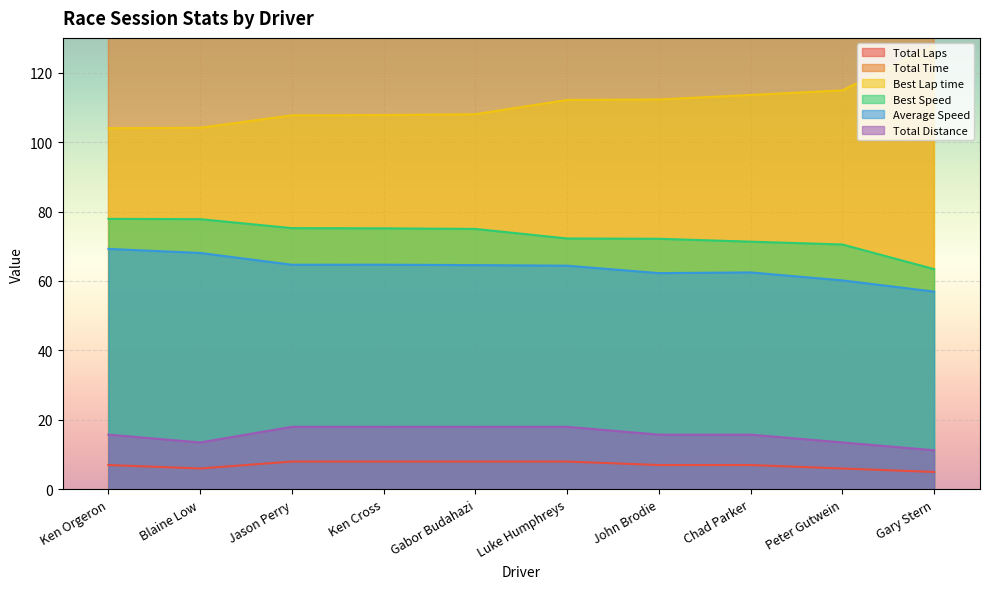

Reading right to left, list all the values displayed in this chart.

Total Laps: 5.0	6.0	7.0	7.0	8.0	8.0	8.0	8.0	6.0	7.0
Total Time: 711.3	807.7	907.7	910.5	1006.2	1003.5	1001.7	1001.9	713.9	818.9
Best Lap time: 127.7	114.9	113.6	112.3	112.1	108.0	107.8	107.7	104.1	104.0
Best Speed: 63.4	70.5	71.3	72.2	72.2	75.0	75.2	75.2	77.8	77.9
Average Speed: 56.9	60.2	62.5	62.3	64.4	64.6	64.7	64.7	68.1	69.2
Total Distance: 11.2	13.5	15.8	15.8	18.0	18.0	18.0	18.0	13.5	15.8